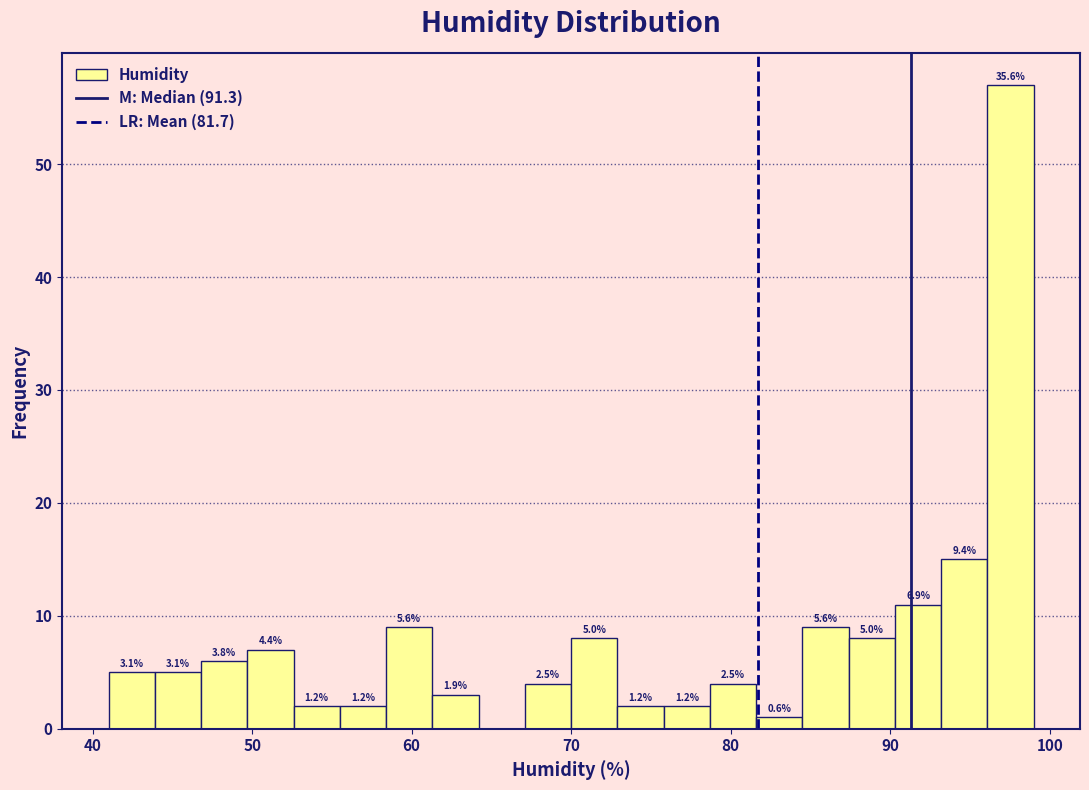

Around what value on the x-axis is the tallest bar? Give the approximate position of its centre, as read against the axis.

98